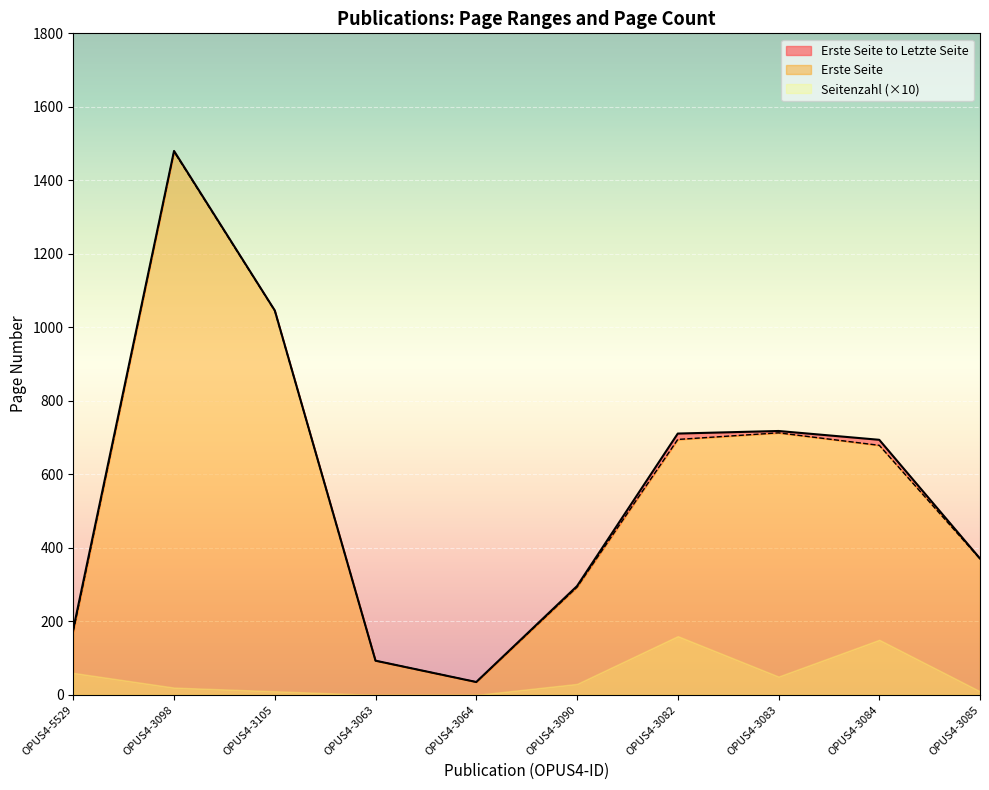

What is the label of the 10th point from the right?

OPUS4-5529